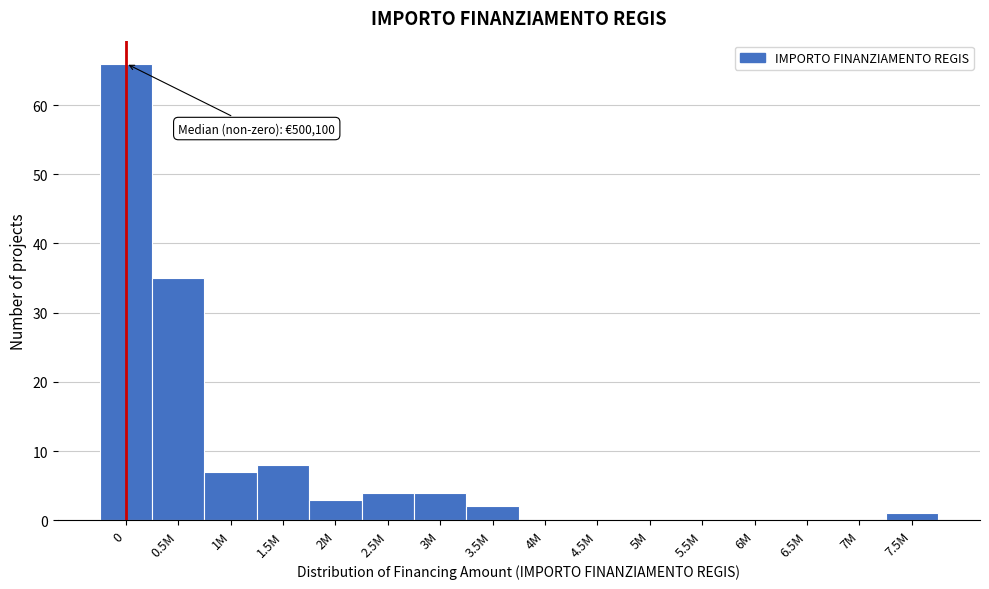

Reading left to right, list all the values displayed in this chart.

0=66	0.5M=35	1M=7	1.5M=8	2M=3	2.5M=4	3M=4	3.5M=2	4M=0	4.5M=0	5M=0	5.5M=0	6M=0	6.5M=0	7M=0	7.5M=1